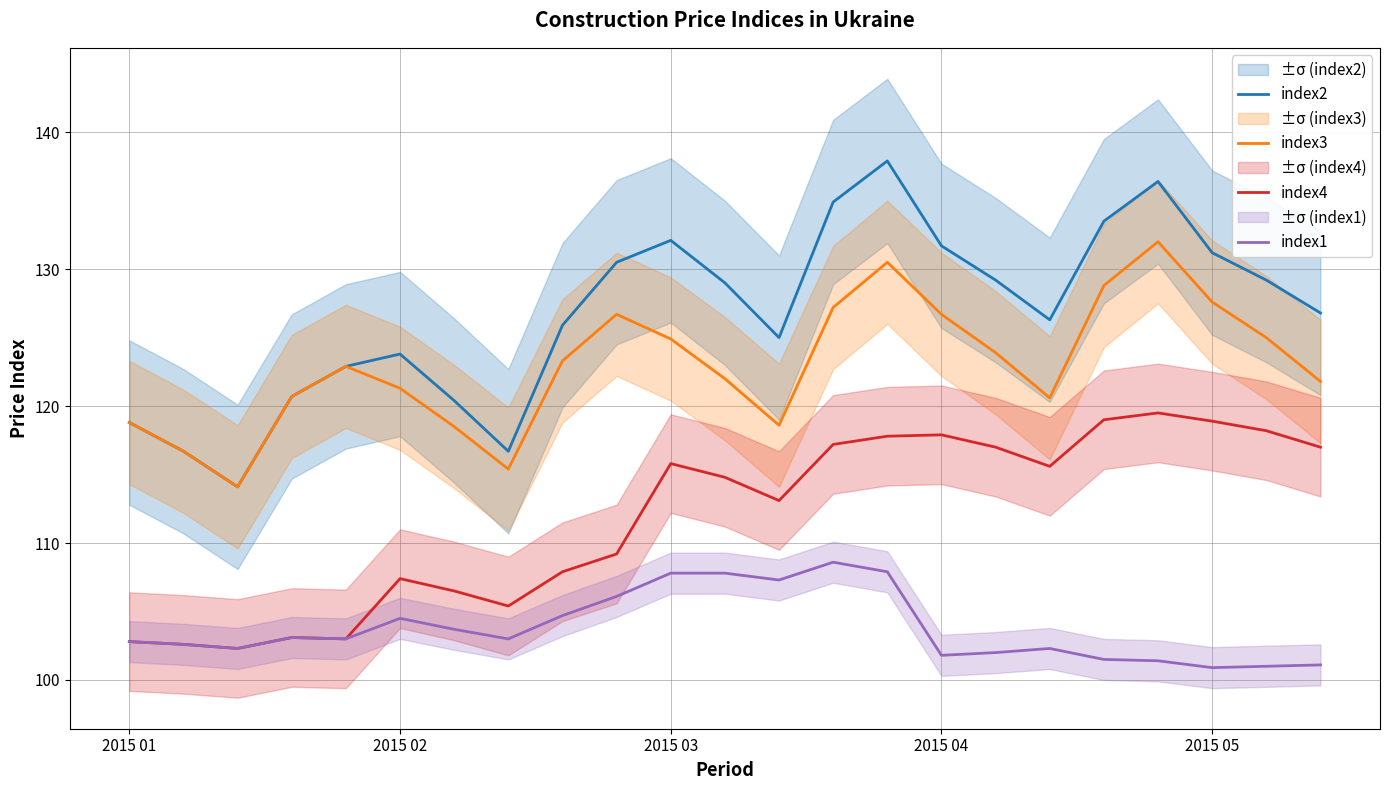

Is the value of index2 at 16 greater than the value of index3 at 11?

Yes